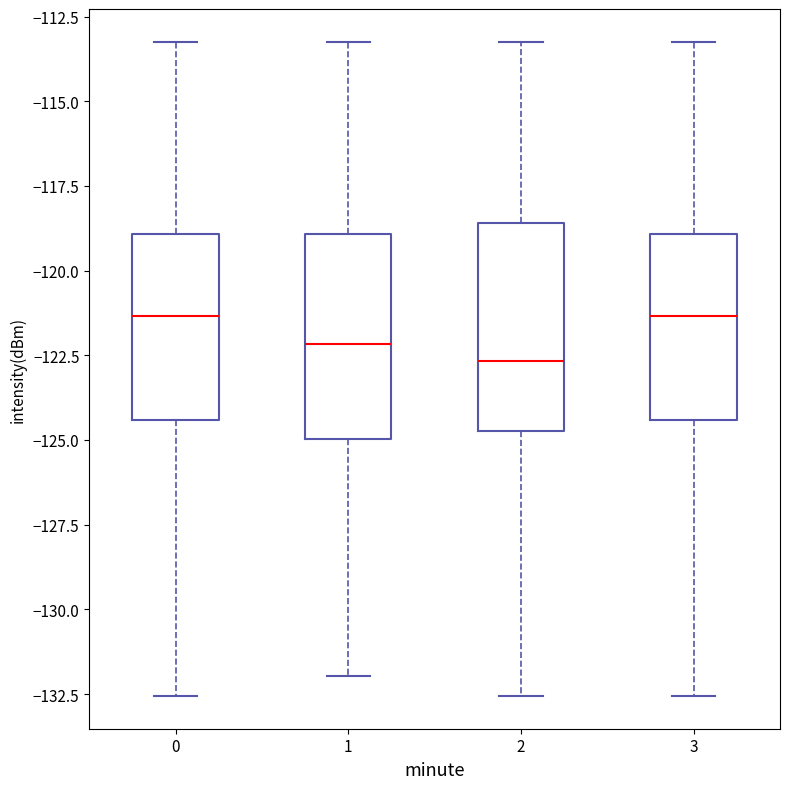

Where is the upper edge of the box at x = 0 on the y-axis? The values are not printed on the chart, so give them approximately, as read against the axis.

-119.0